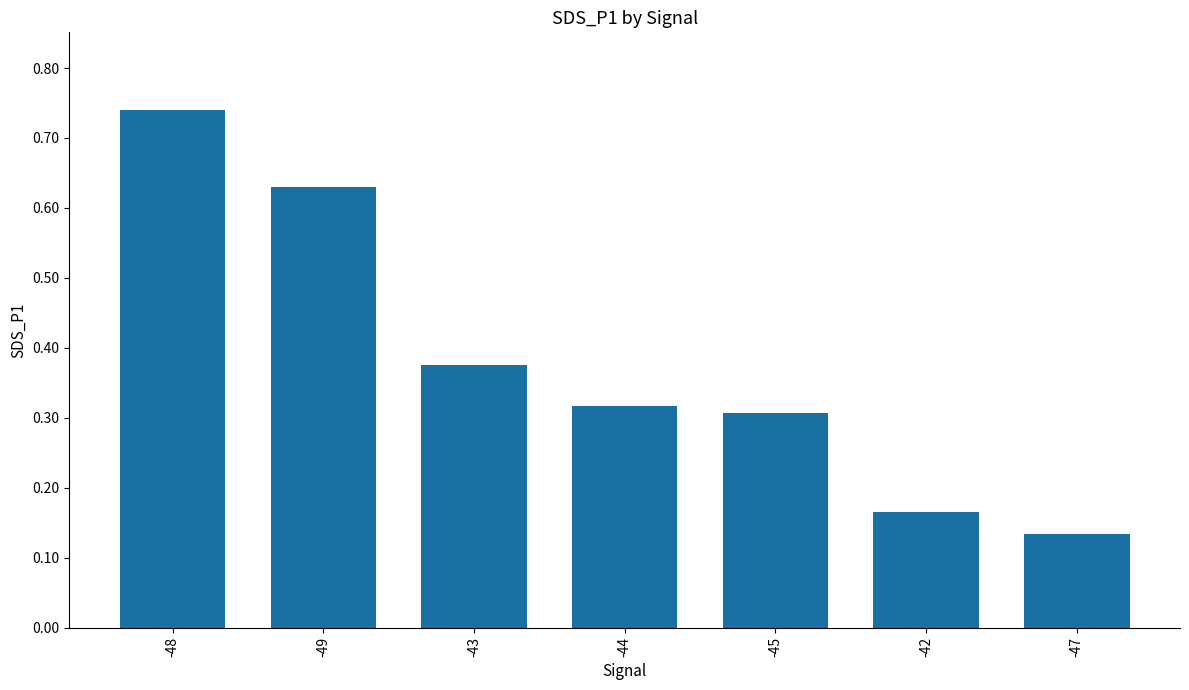

How many bars are there in total?

7